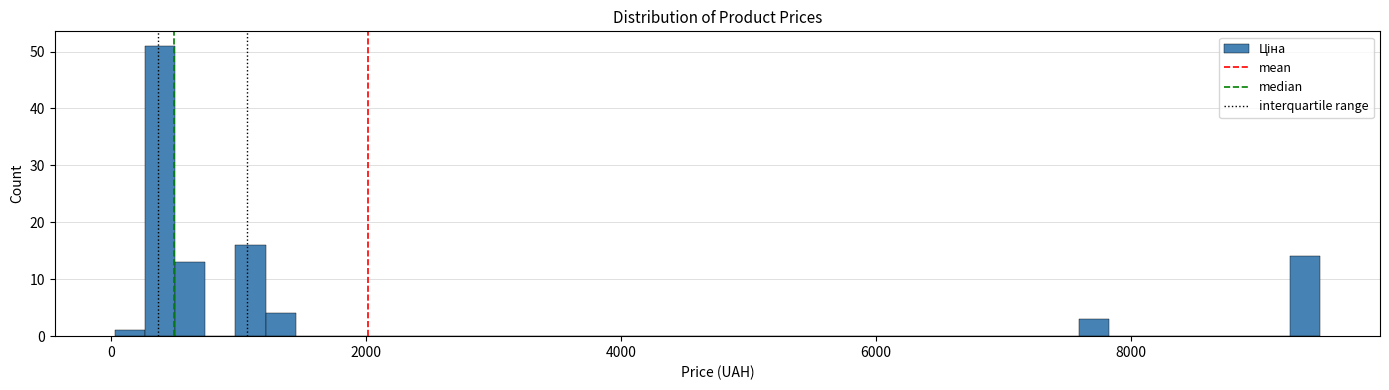

Read against the x-axis, roughly where is the centre of the tallest bar?

400